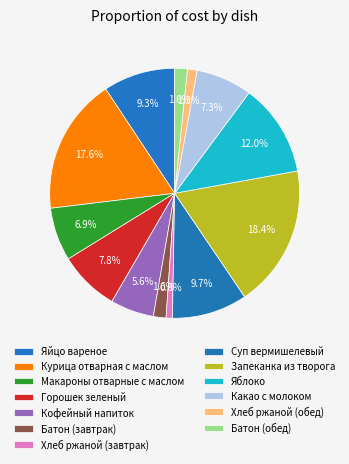

How many slices are in this pie chart?

13